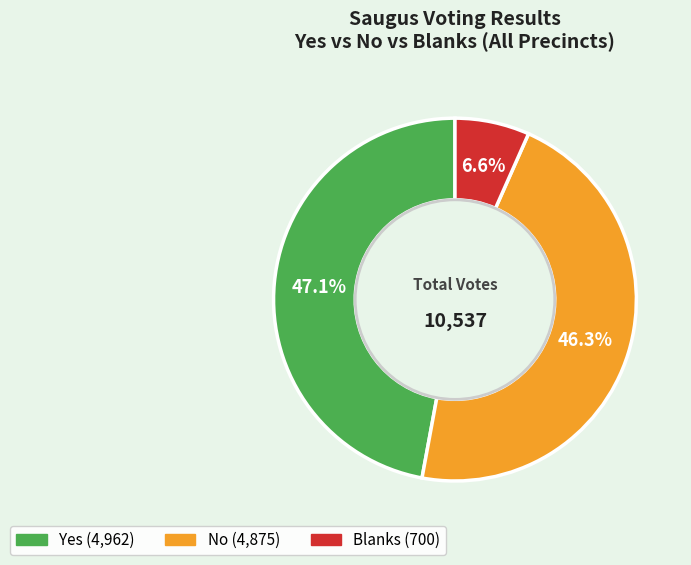

How many segments does this pie chart have?

3